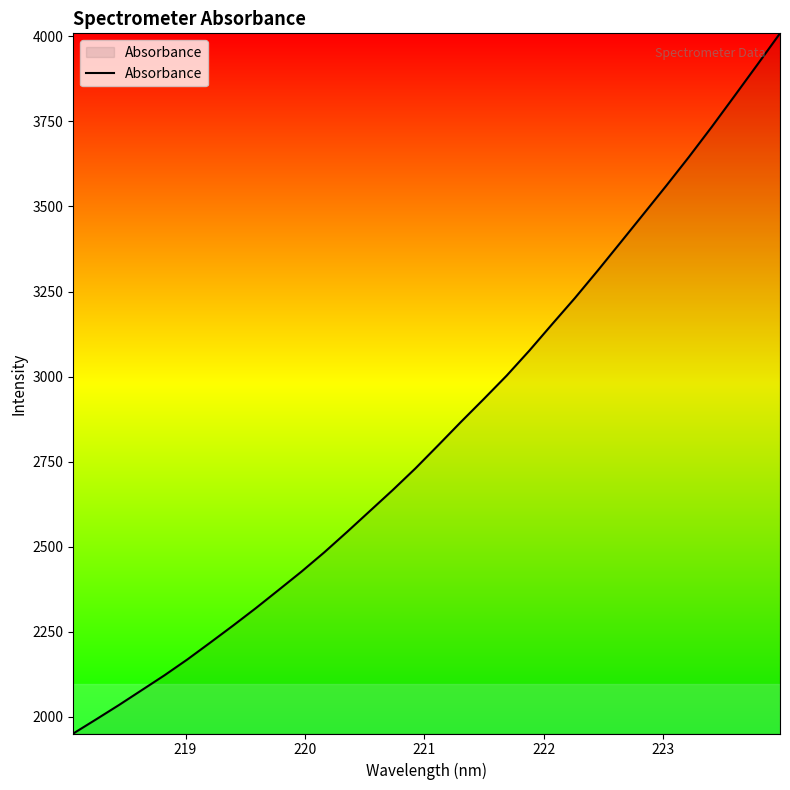

Reading left to right, transcribe all the data shown in this chart.

1951.3	1992.8	2034.9	2078.7	2122.5	2169.0	2218.3	2268.3	2319.7	2373.1	2427.0	2483.7	2543.7	2605.1	2666.6	2730.5	2798.5	2867.3	2934.5	3002.9	3076.8	3154.5	3231.3	3311.8	3394.4	3477.3	3560.5	3645.5	3733.7	3824.6	3916.2	4008.8